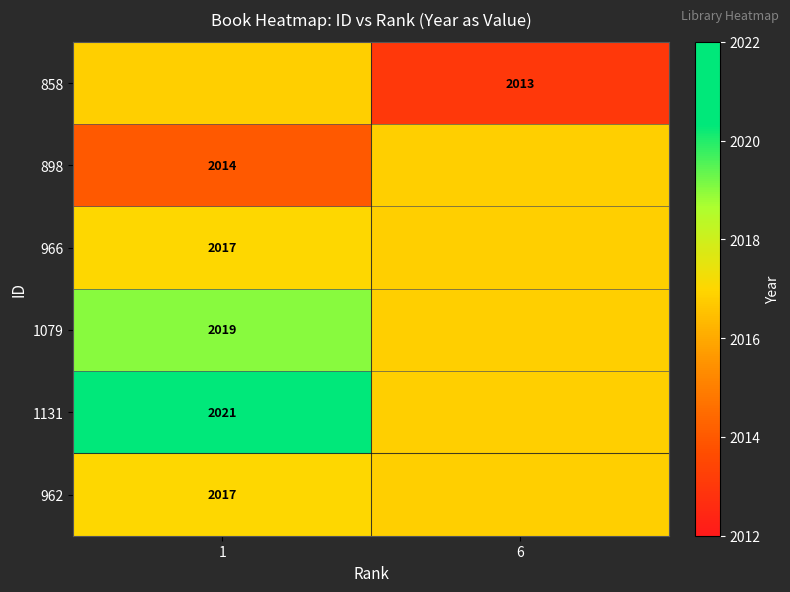

At how many categories does at least one series exceed 2014?

2